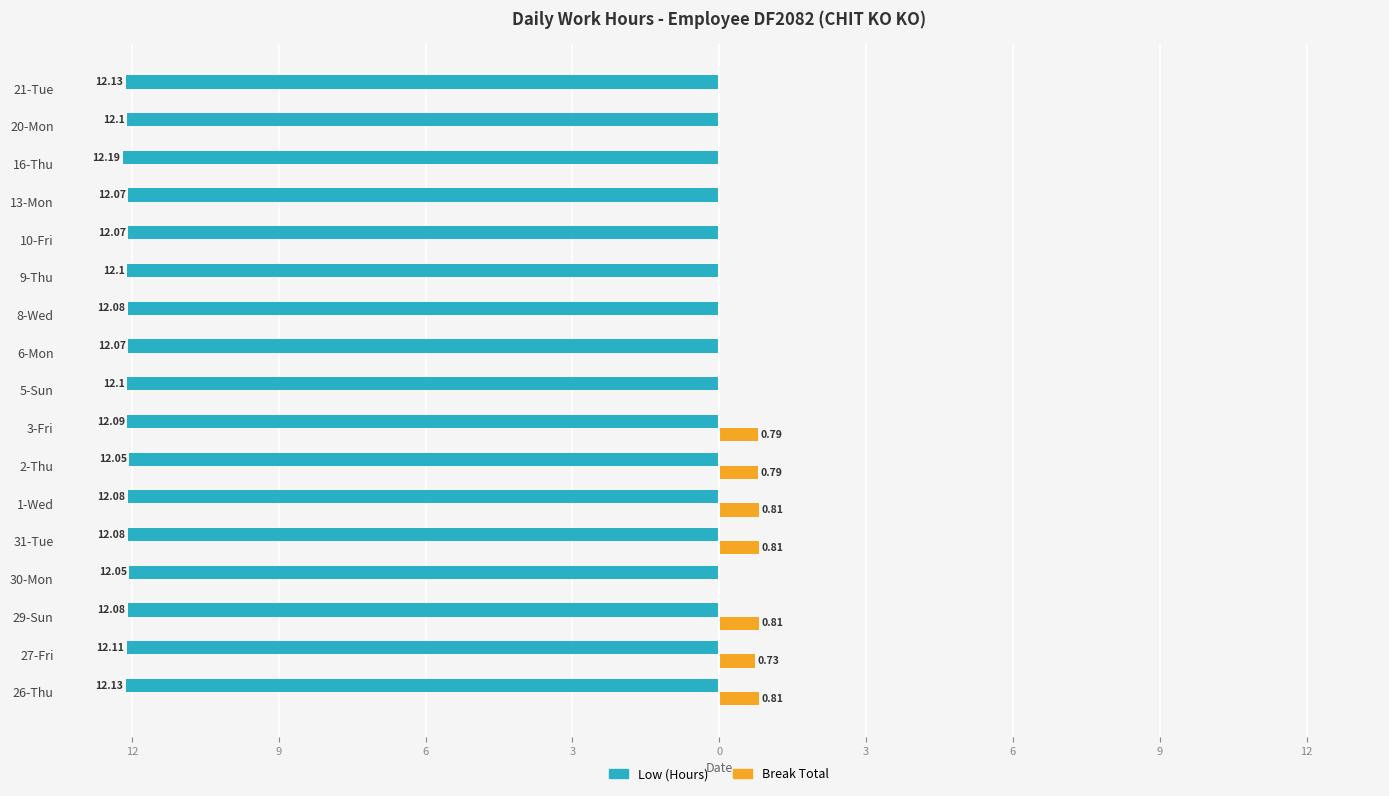

What are all the series names shown in the legend?

Low (Hours), Break Total